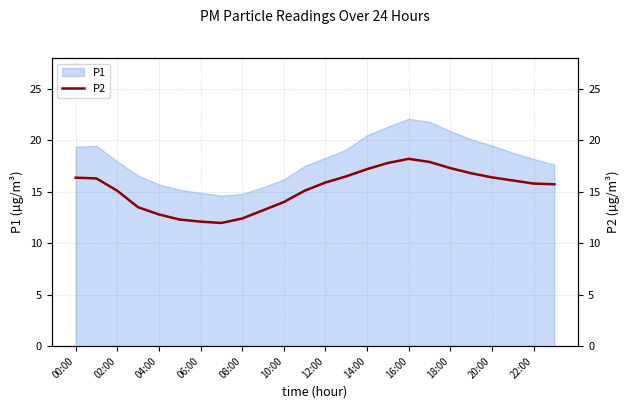

How many data points are less than 15?

8